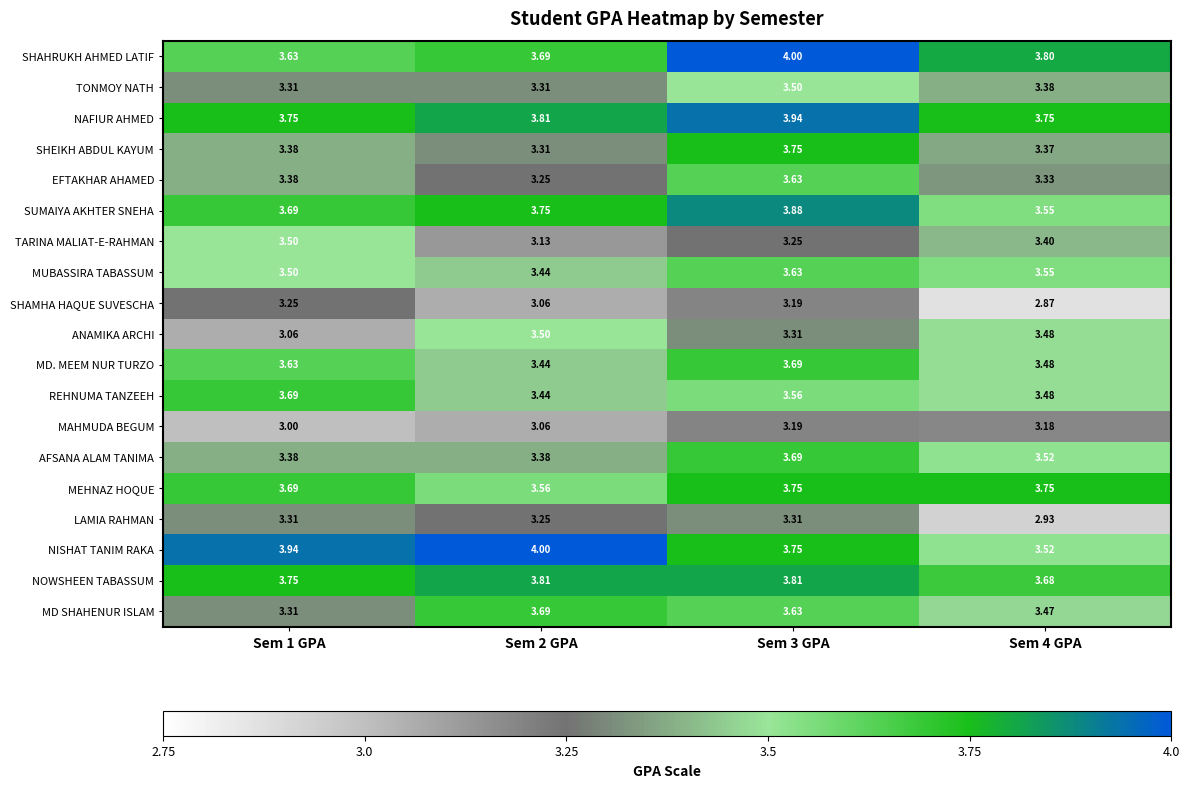

Which series has the largest range (max minus min)?

NISHAT TANIM RAKA